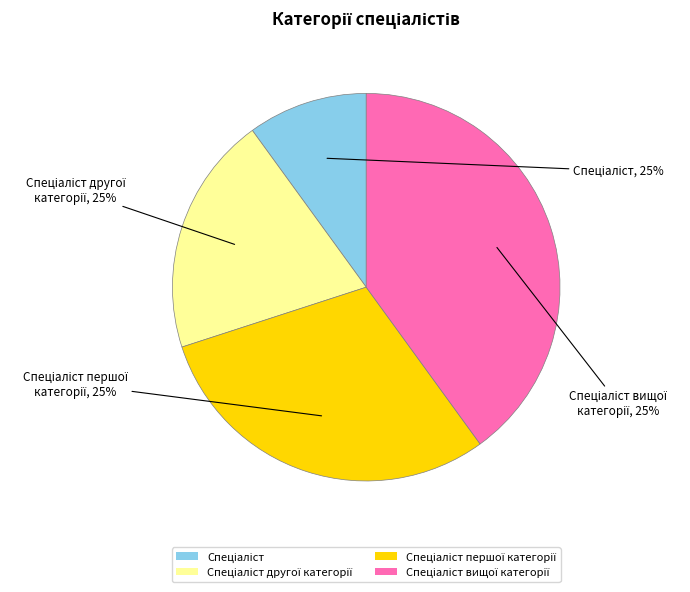

What percentage is the Спеціаліст вищої категорії slice, to the nearest percent?

40%